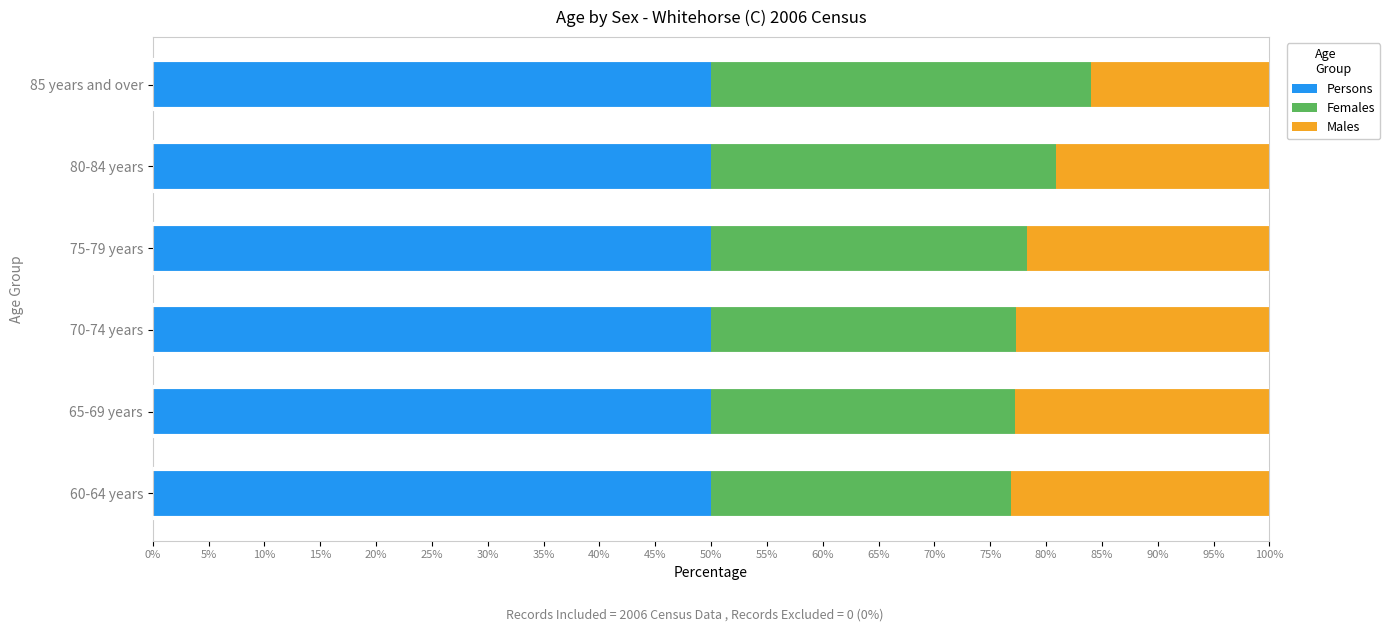

True or false: Persons has a value of 50.0 at 85 years and over.

True